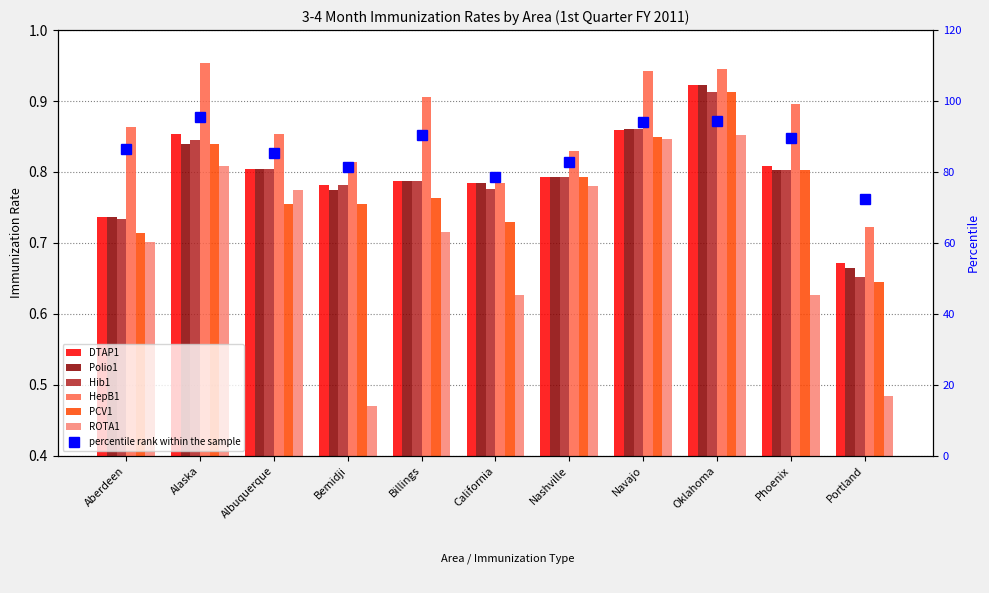

What is the difference between the maximum and minimum values in the PCV1 series?

0.3